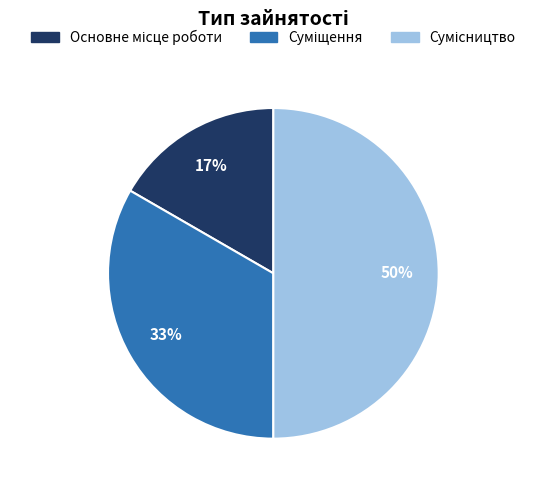

To the nearest percent, what is the average slice percentage?

33%